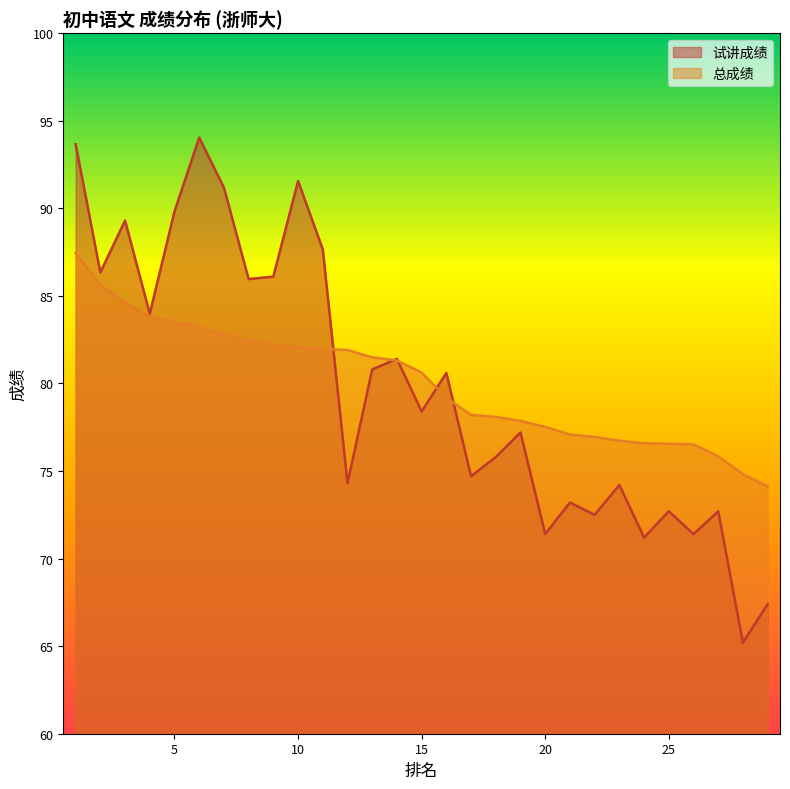

Count the number of categories in the chart.

29